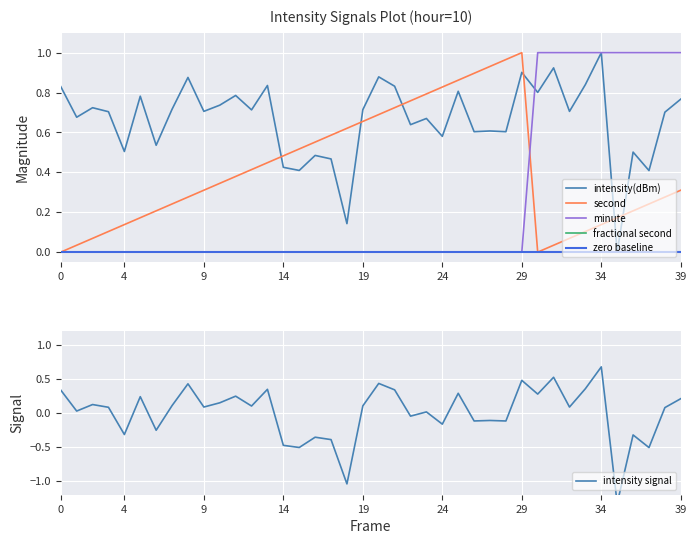

Which series changed the most between 18 and 21?

intensity signal